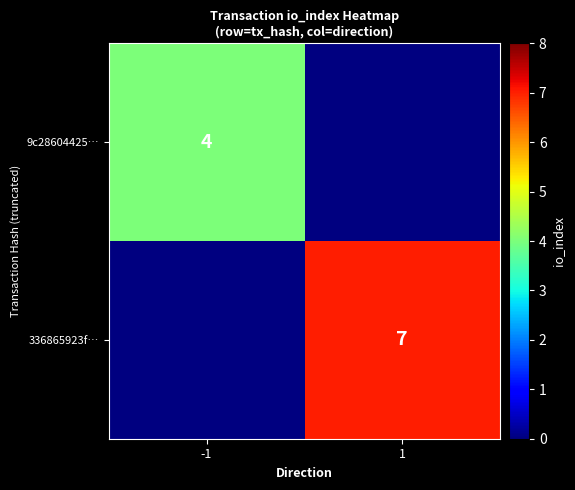

Is it true that 9c28604425… equals 4 at -1?

True